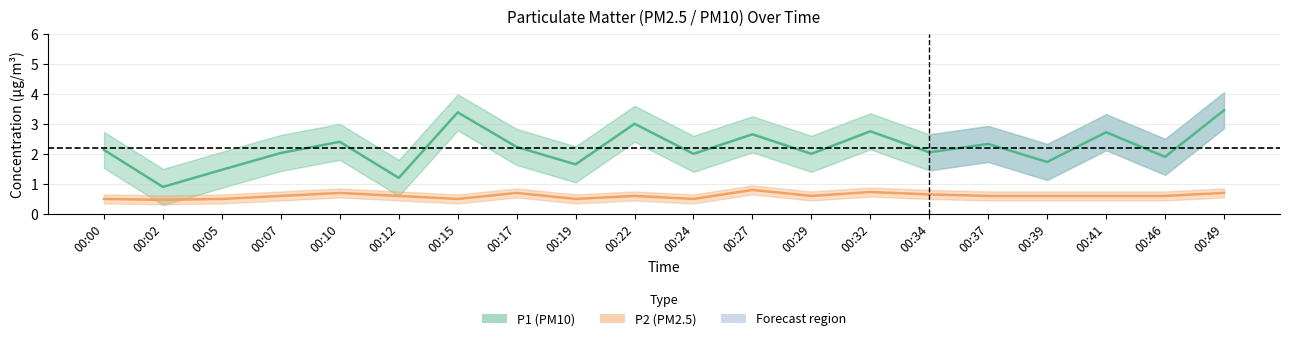

Reading right to left, what are all the values shown in this chart?

P1: 3.5	1.9	2.7	1.7	2.3	2.0	2.8	2.0	2.6	2.0	3.0	1.6	2.2	3.4	1.2	2.4	2.0	1.5	0.9	2.1
P2: 0.7	0.6	0.6	0.6	0.6	0.7	0.7	0.6	0.8	0.5	0.6	0.5	0.7	0.5	0.6	0.7	0.6	0.5	0.5	0.5